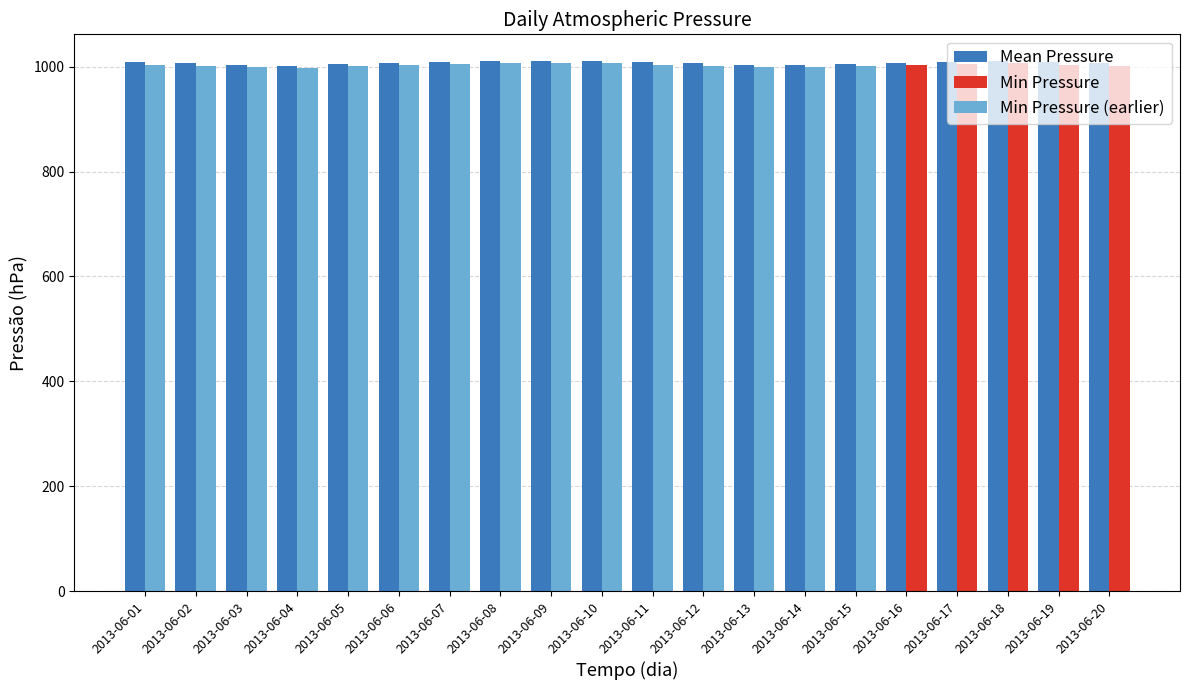

What is the change in value from 2013-06-03 to 2013-06-19?

+5